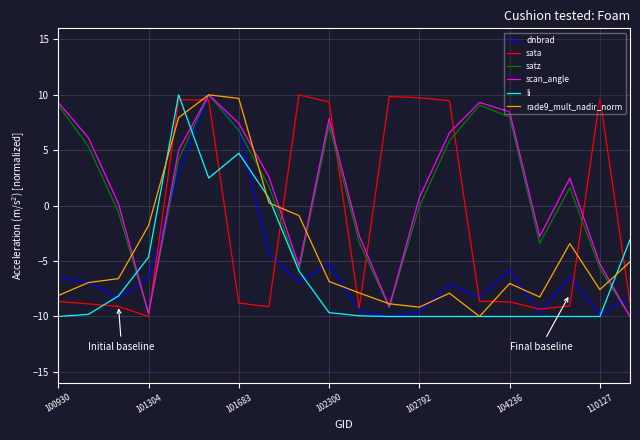

How many intersections are there between sata and li?

5